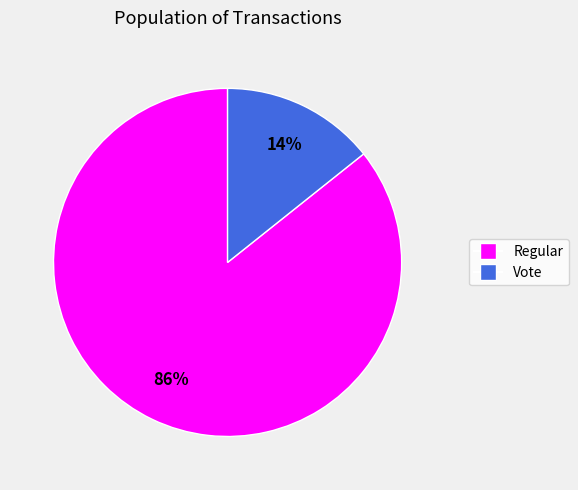

To the nearest percent, what is the average slice percentage?

50%